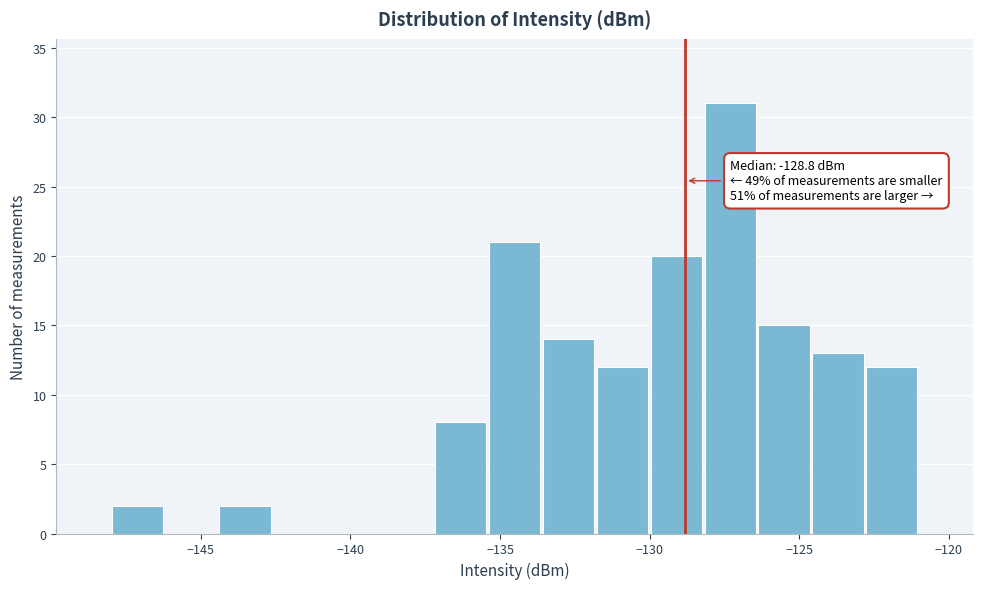

Around what value on the x-axis is the tallest bar? Give the approximate position of its centre, as read against the axis.

-127.5